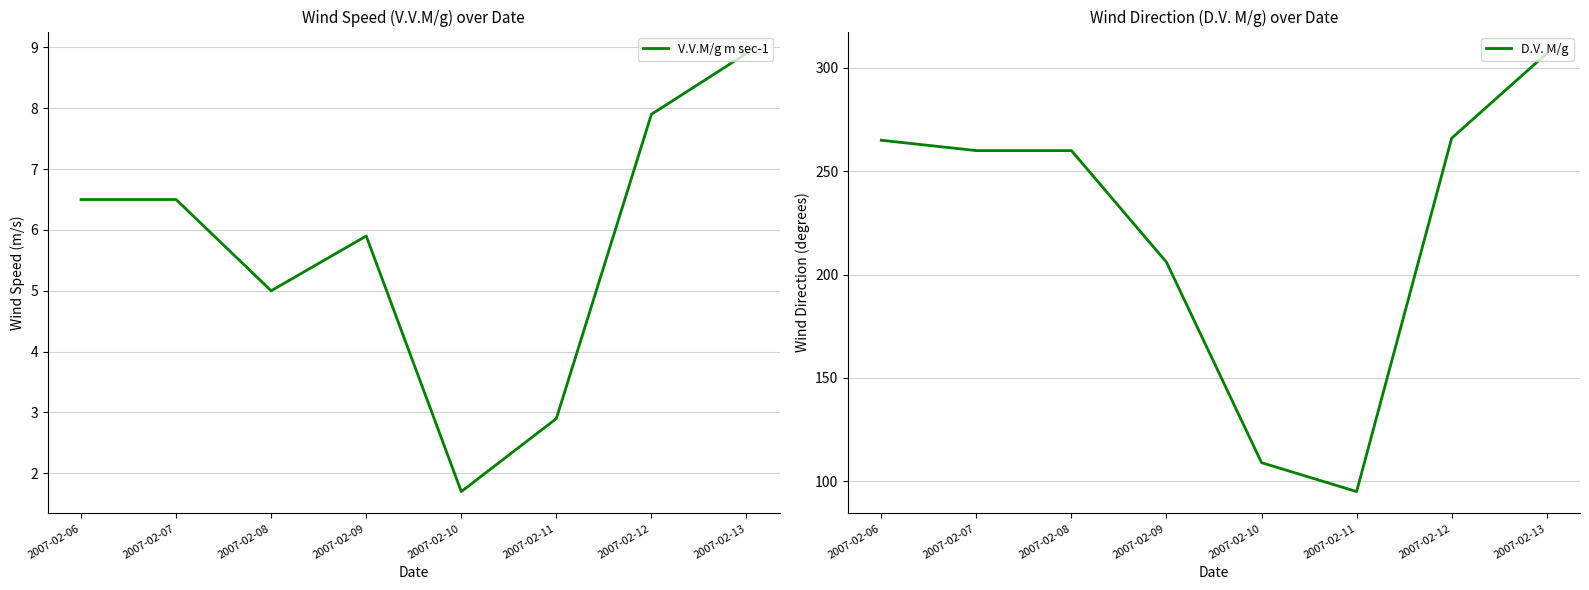

True or false: D.V. M/g has a value of 39.7 at 2007-02-10.

False